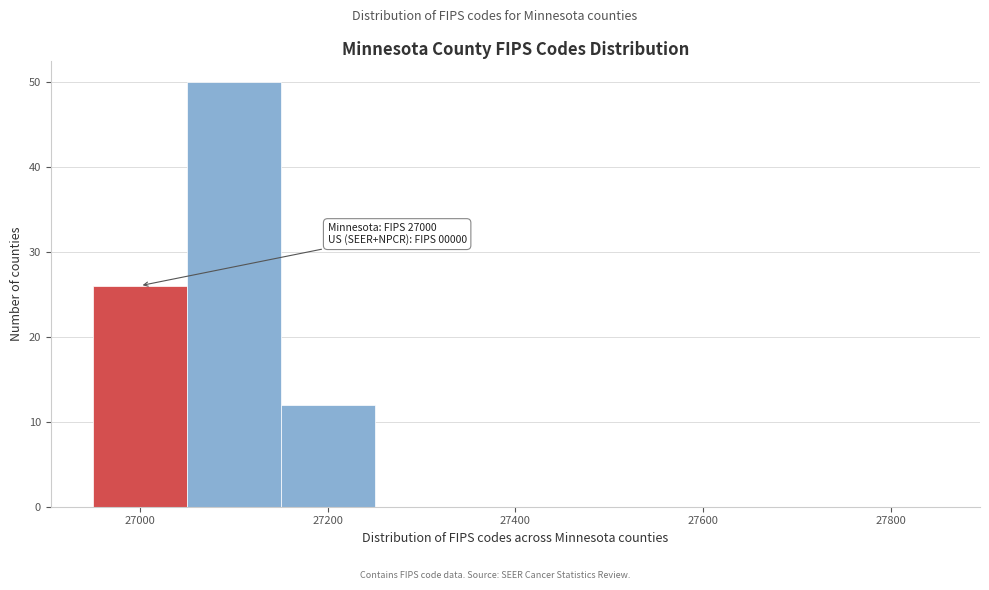

Over which range of the x-axis is the bar tallest?

27050 to 27150